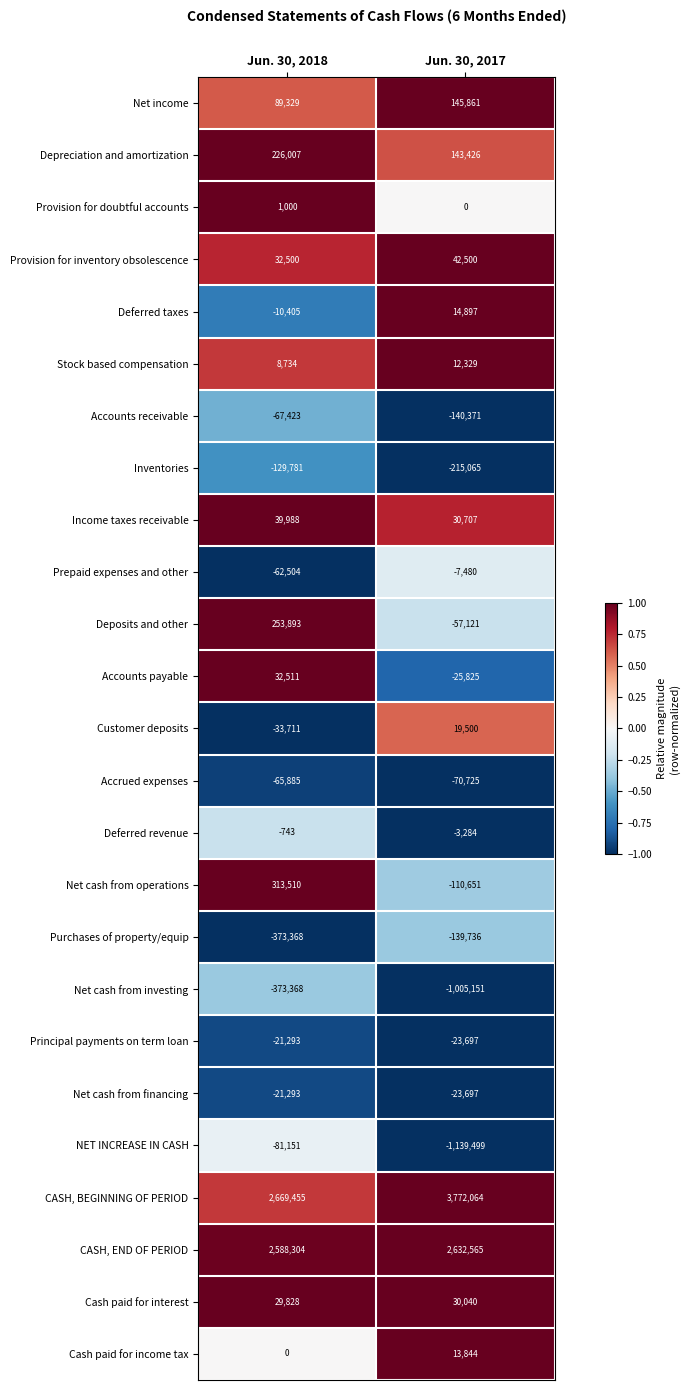

What value does the CASH, BEGINNING OF PERIOD series have at Jun. 30, 2018, to the nearest 100?

2669500